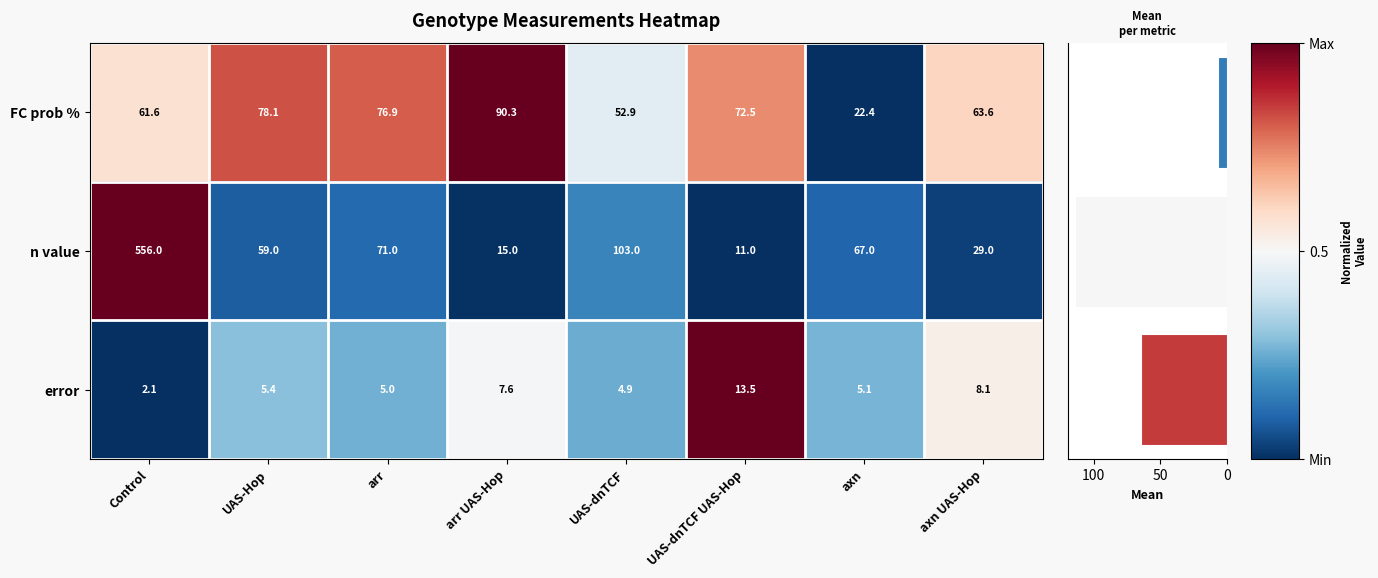

Read the error value at Control.

2.1